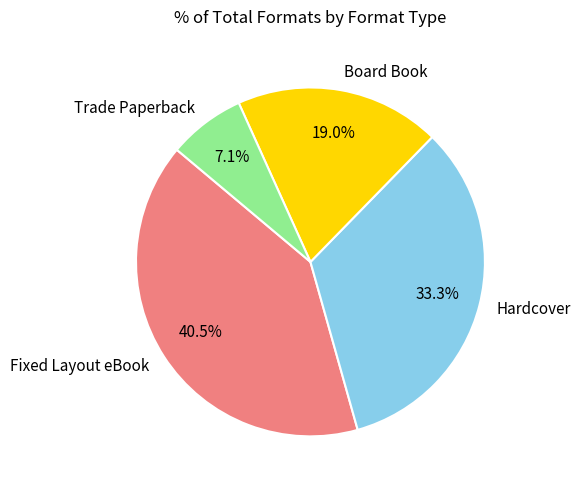

Approximately how many times larger is the value at Fixed Layout eBook compared to Board Book?

2.1